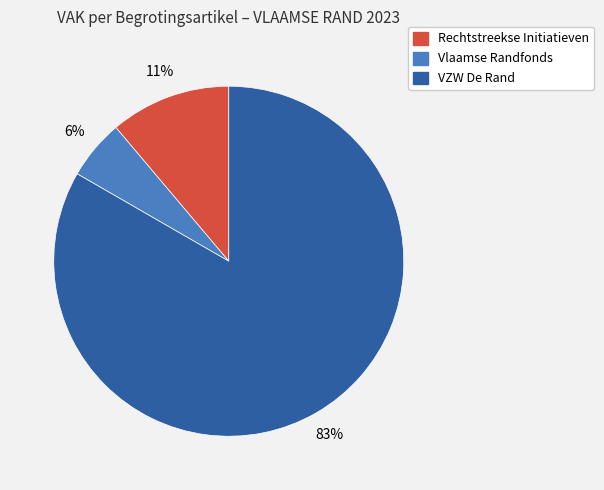

To the nearest percent, what is the average slice percentage?

33%